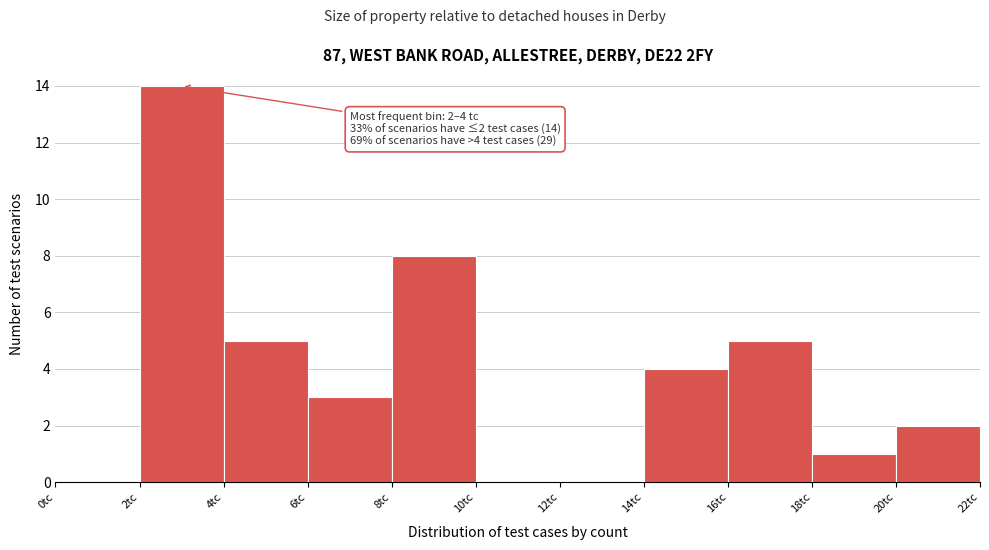

Which range on the x-axis has the tallest bar?

2 to 4